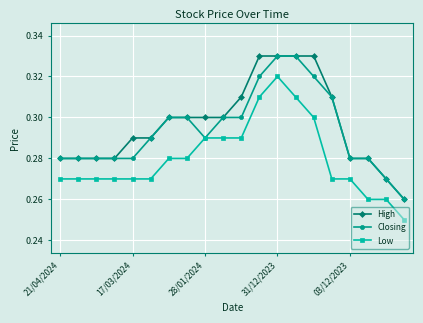

Rank the series by their average value, from highest to lowest.

High, Closing, Low